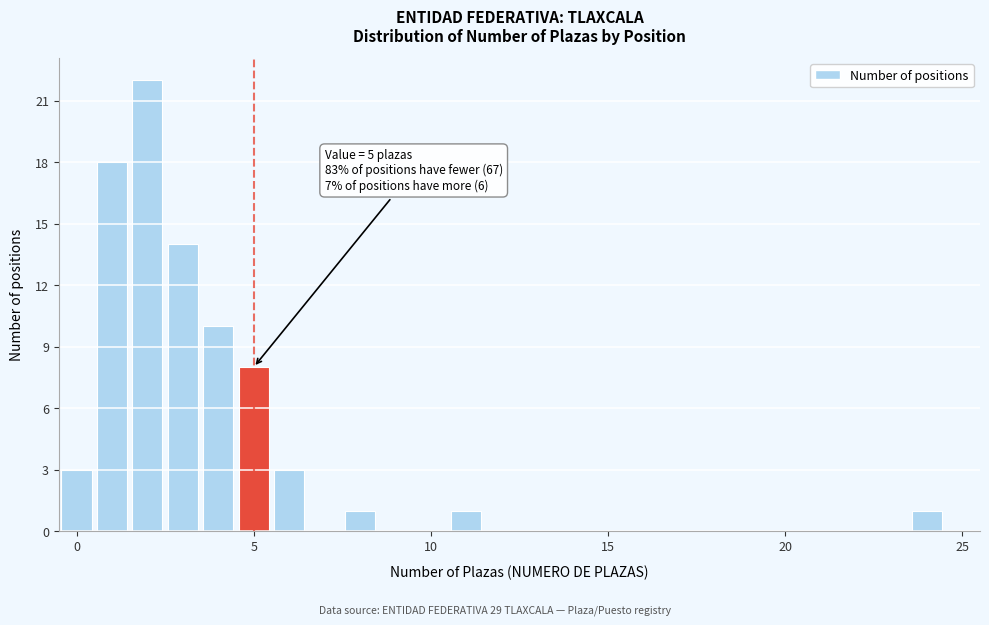

Around what value on the x-axis is the tallest bar? Give the approximate position of its centre, as read against the axis.

2.0